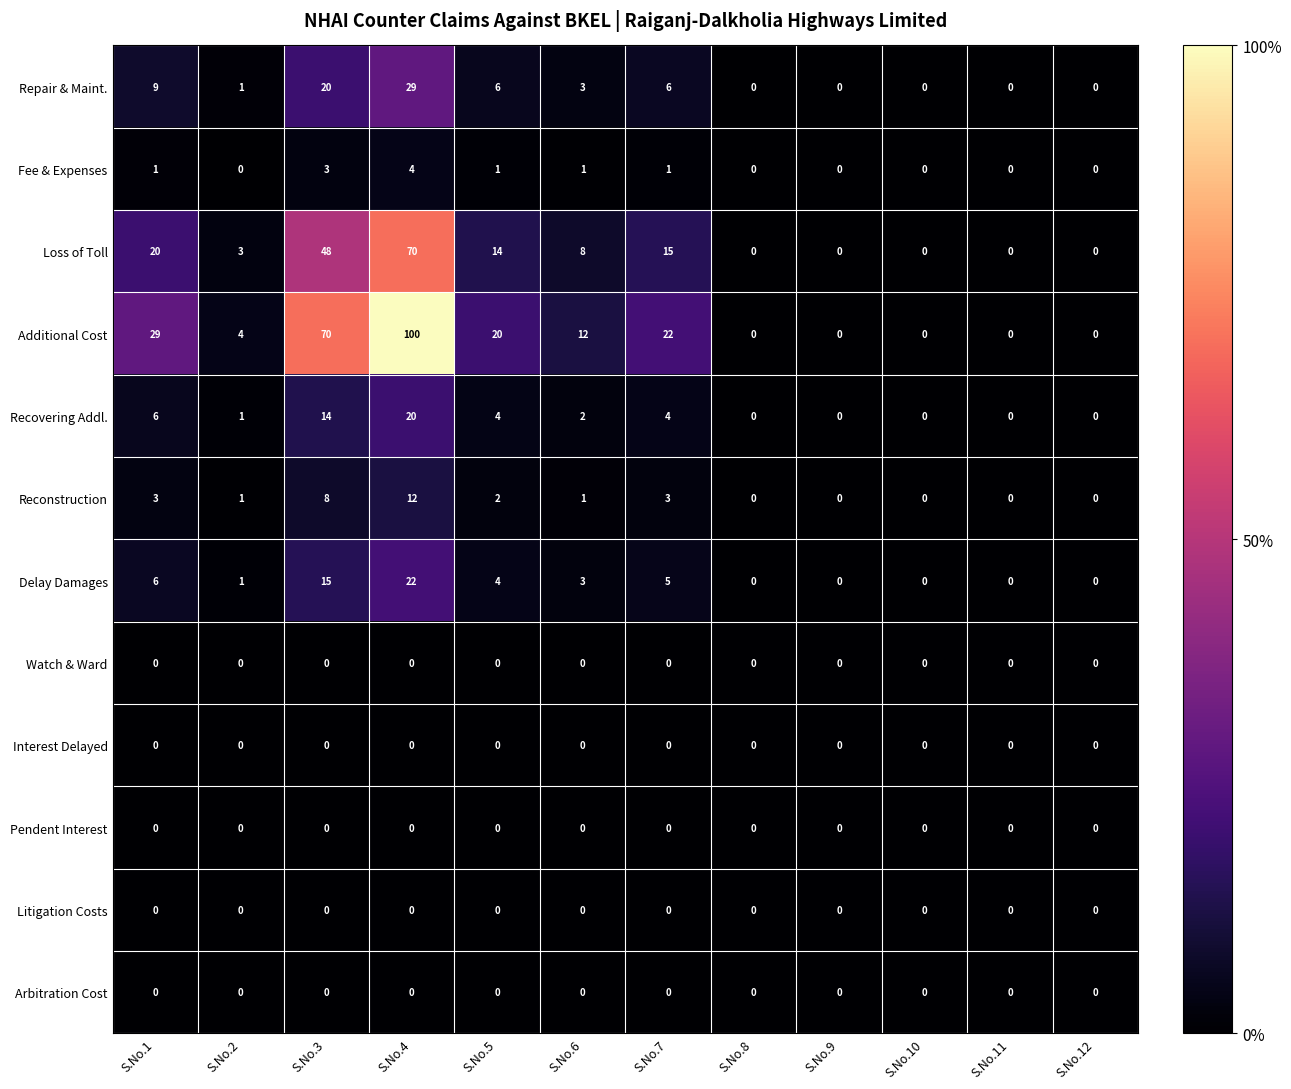

True or false: Fee & Expenses has a value of 1 at S.No.7.

True